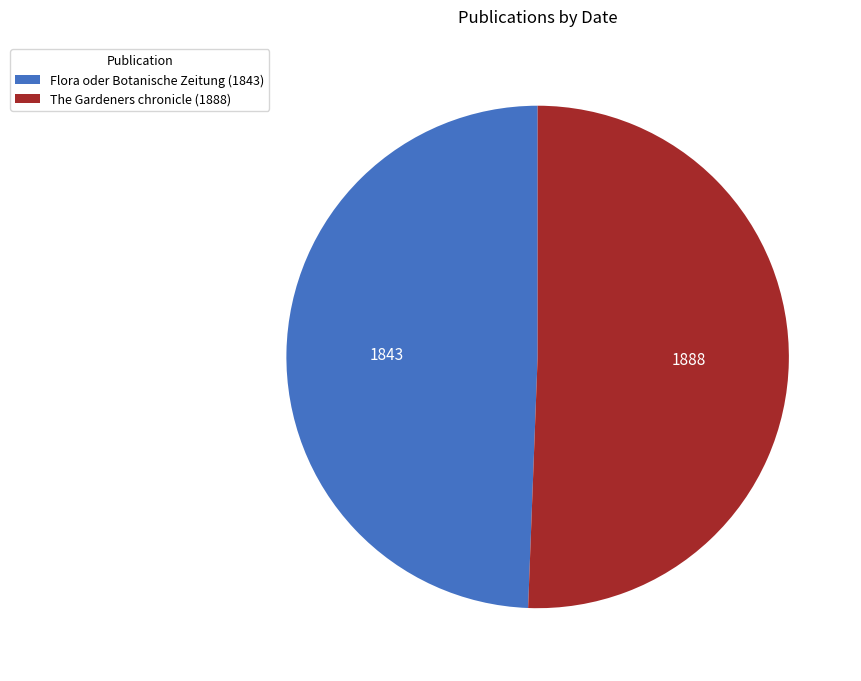

True or false: Flora oder Botanische Zeitung (1843) accounts for 49% of the total.

True